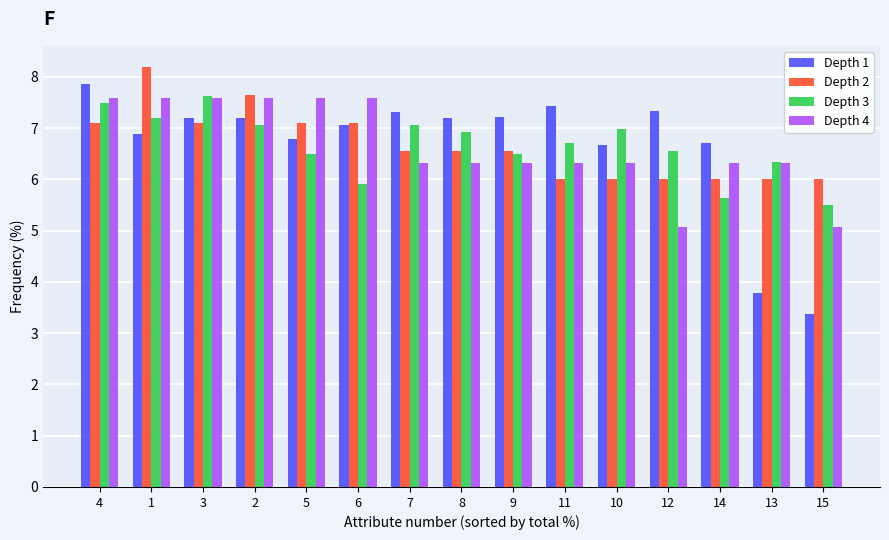

Which series has the largest range (max minus min)?

Depth 1